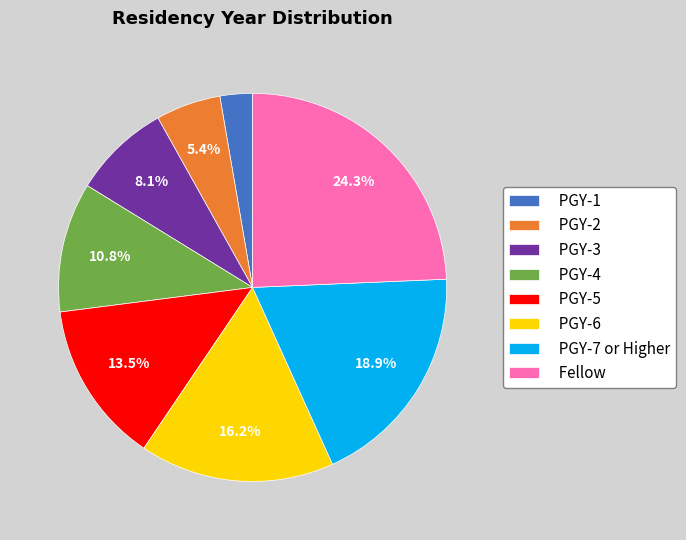

True or false: PGY-3 accounts for 8% of the total.

True